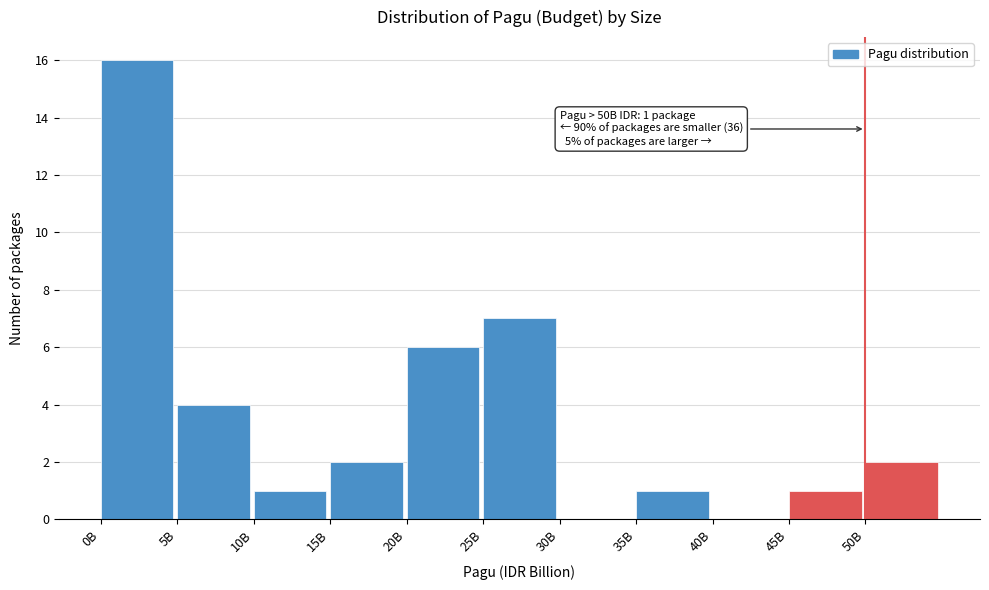

Reading left to right, list all the values displayed in this chart.

0B=16	5B=4	10B=1	15B=2	20B=6	25B=7	30B=0	35B=1	40B=0	45B=1	50B=2